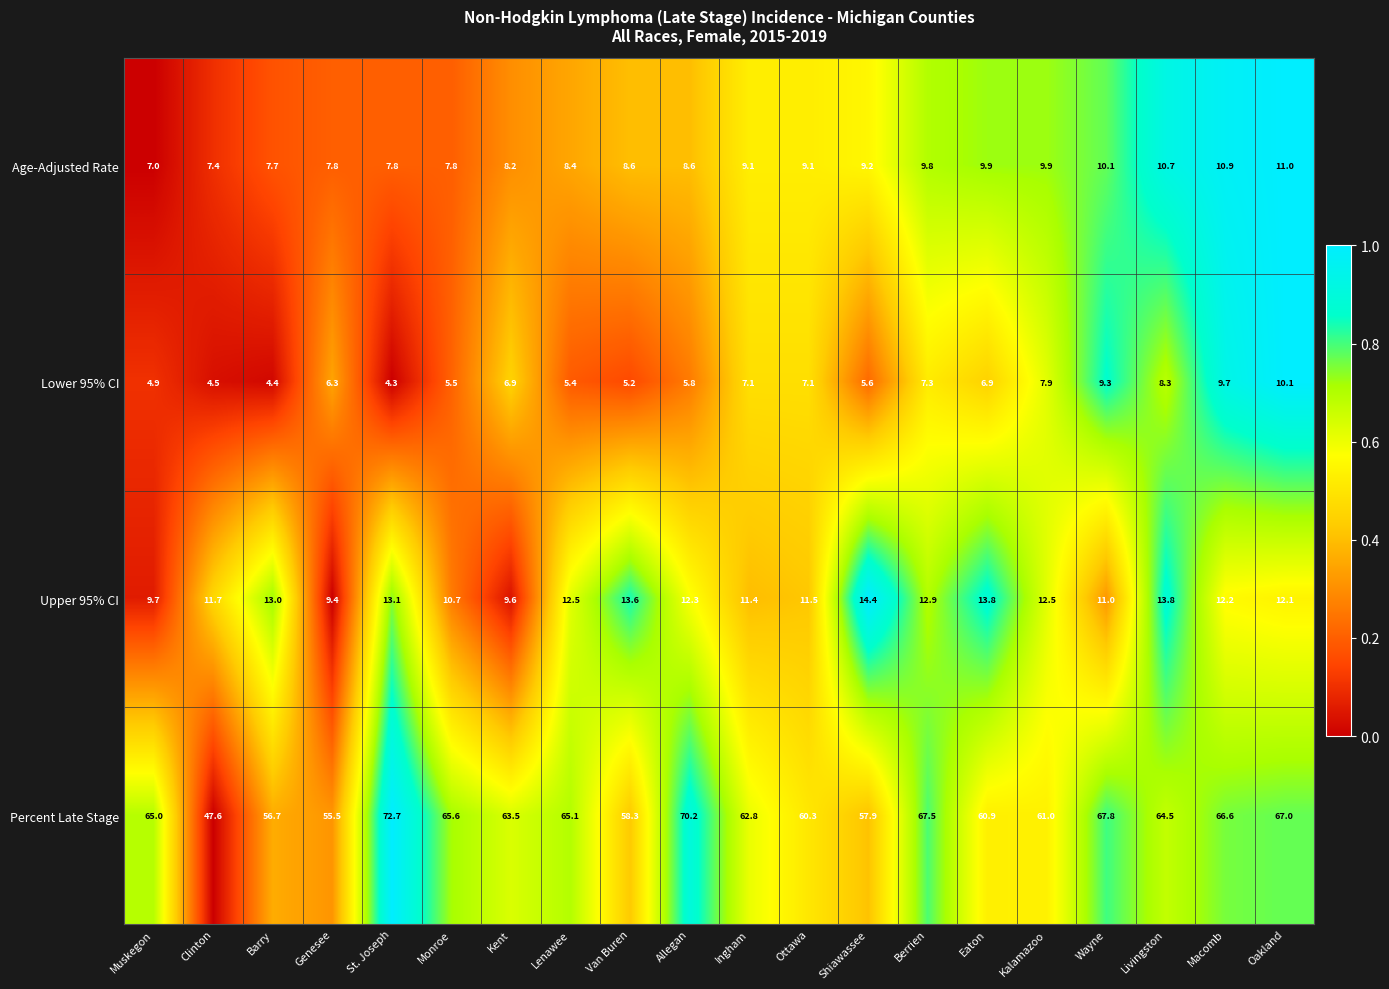

True or false: Lower 95% CI has a value of 9.7 at Macomb.

True